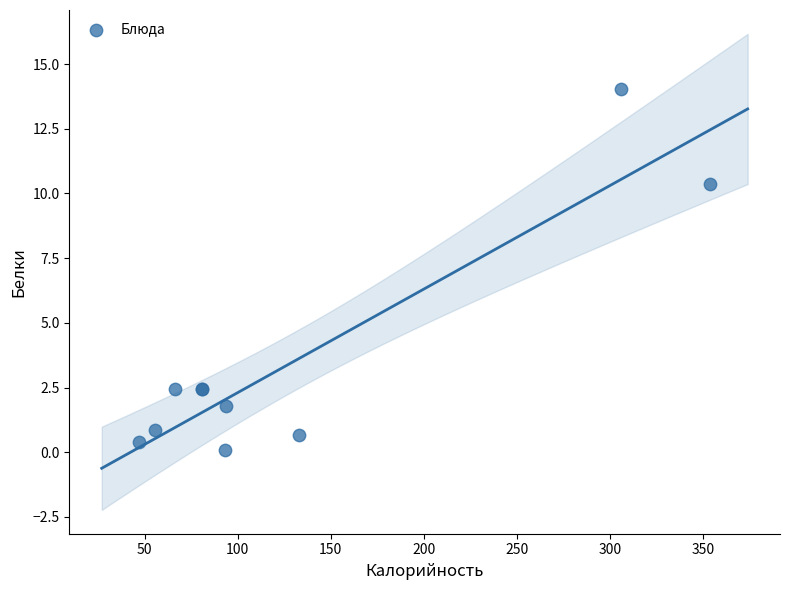

What Y value in the scatter plot is closest to 7?

10.4